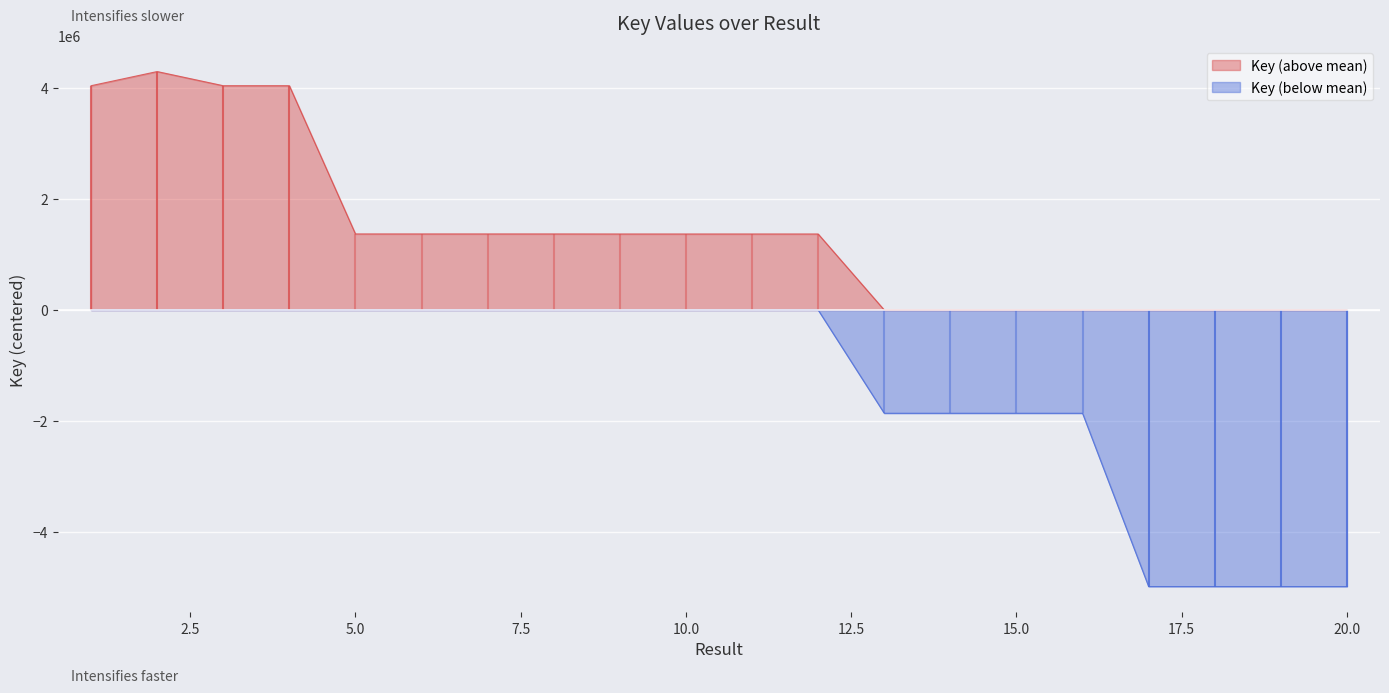

What is the difference between the maximum and minimum values?

9283523